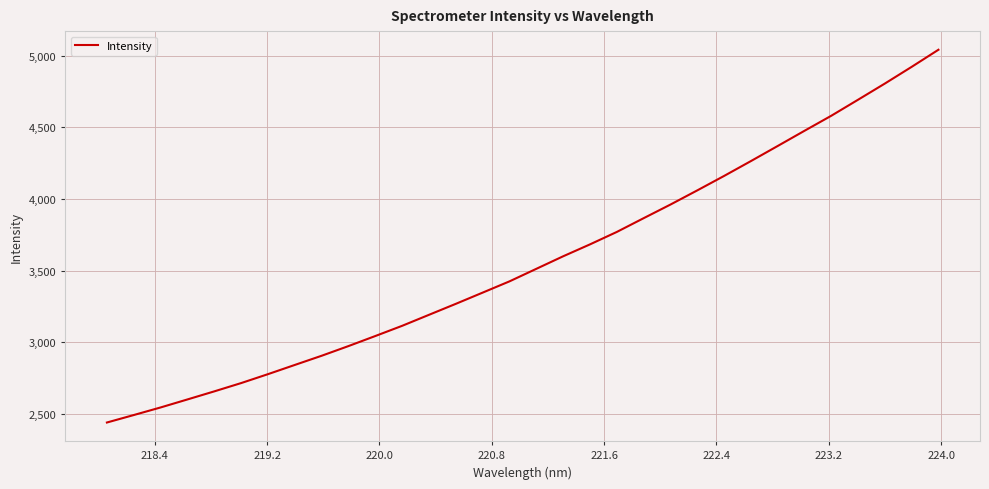

What is the smallest value displayed?

2439.7